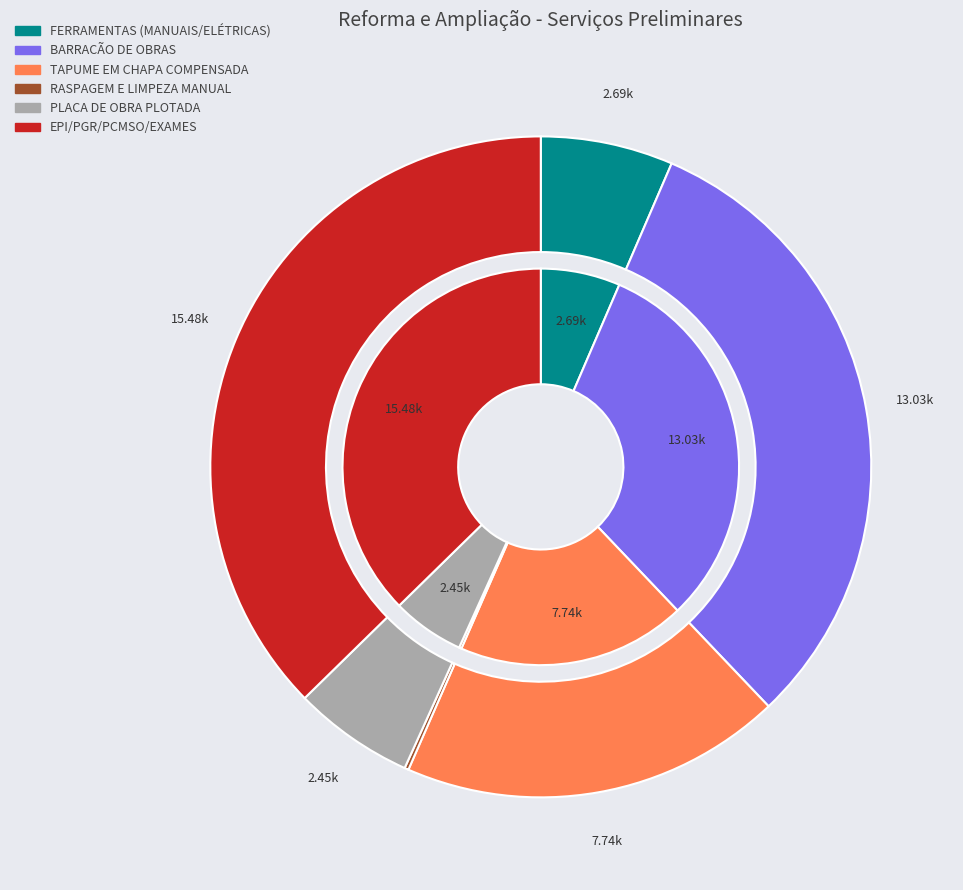

Which category has the smallest portion of the pie?

RASPAGEM E LIMPEZA MANUAL